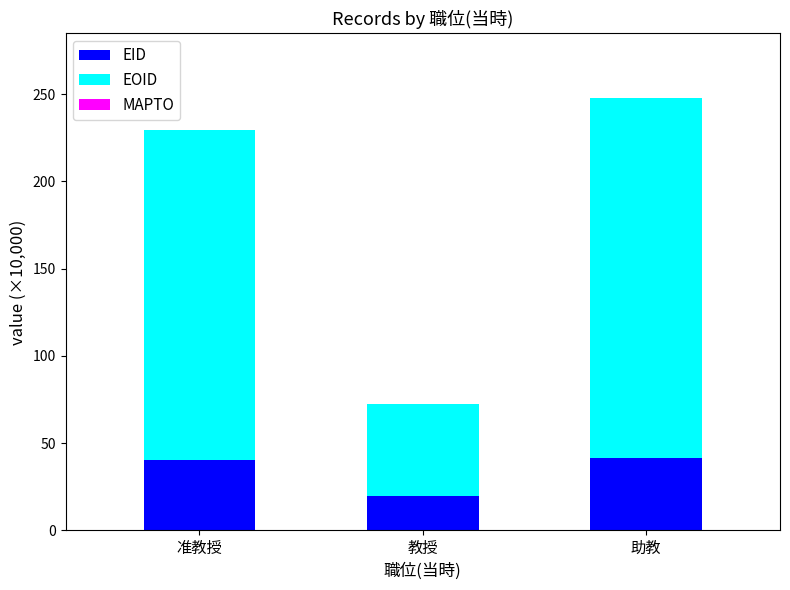

The value of EID at 教授 is 30.5. True or false?

False